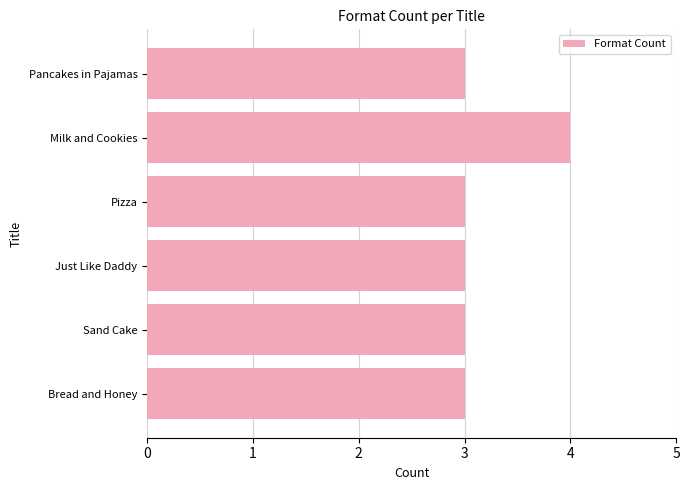

What is the difference between the maximum and minimum values?

1